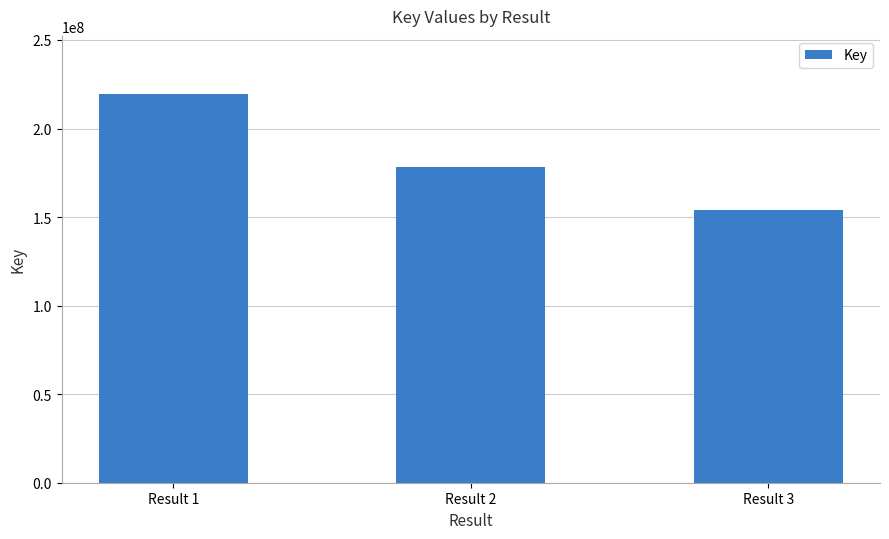

How many data points are less than 178241539?

1